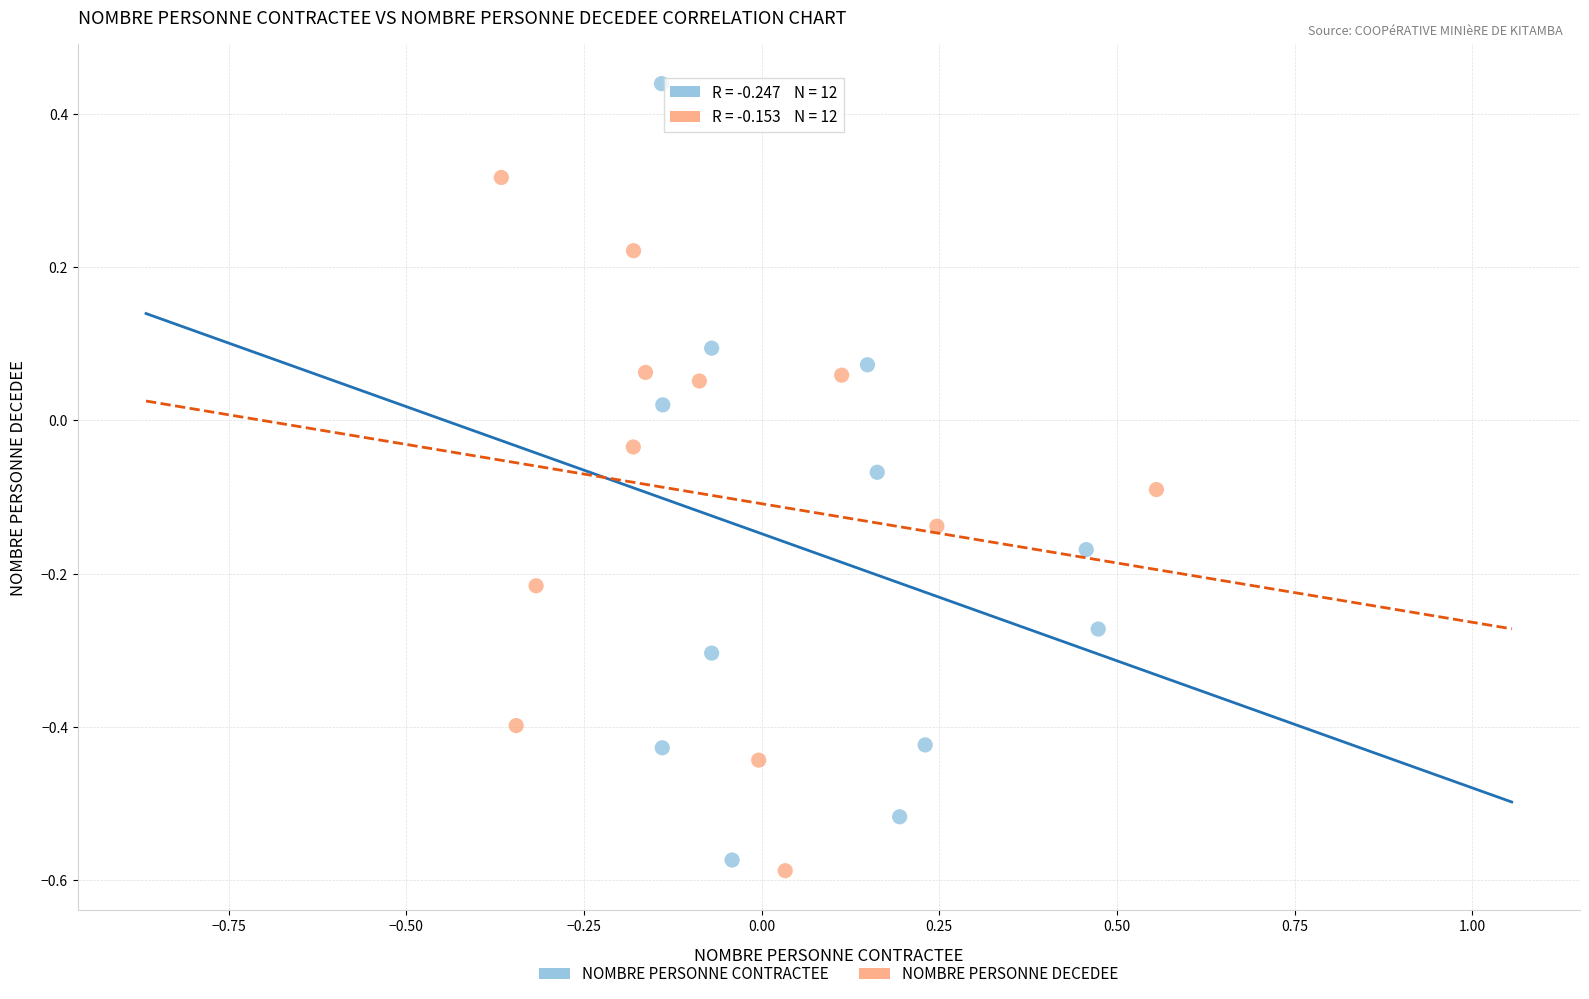

What are all the series names shown in the legend?

NOMBRE PERSONNE CONTRACTEE, NOMBRE PERSONNE DECEDEE